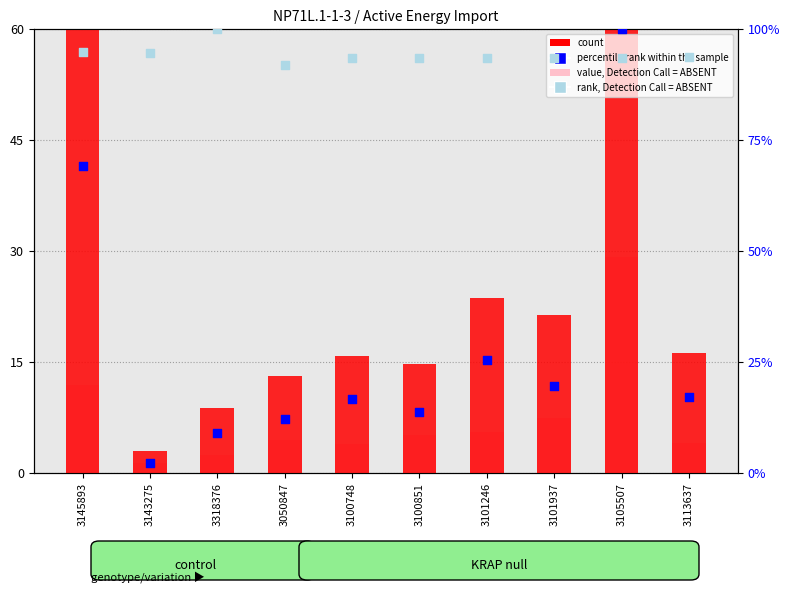

What is the total value across all series at 3101246?

148.2